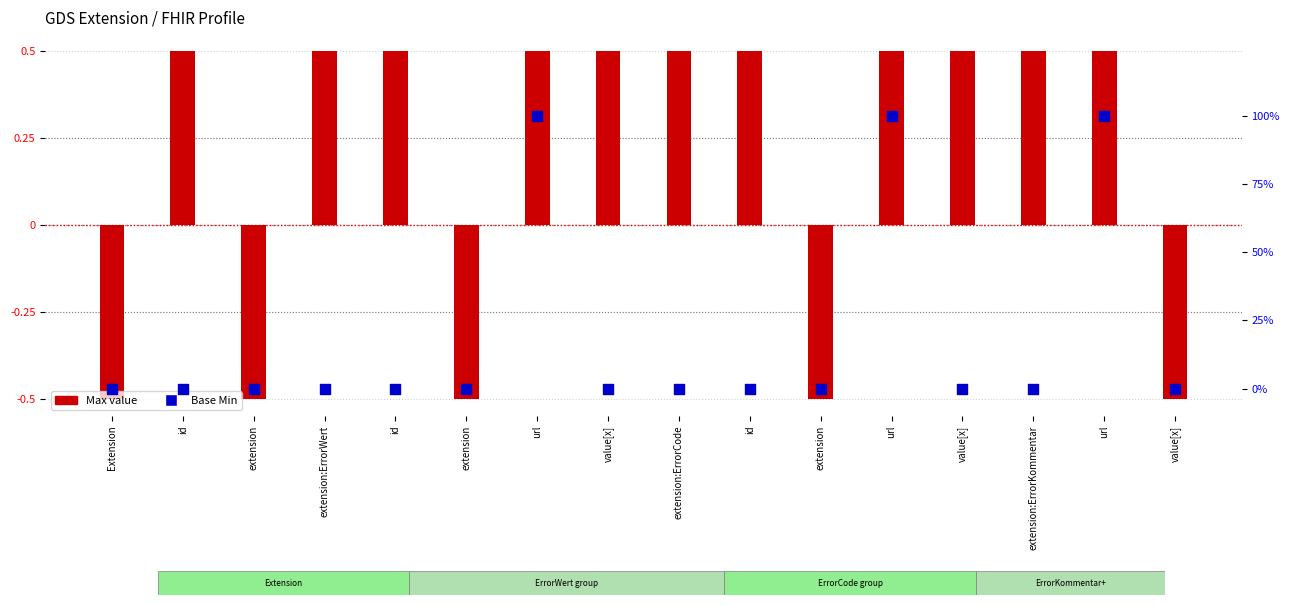

Which series contains the highest Y value?

Base Min